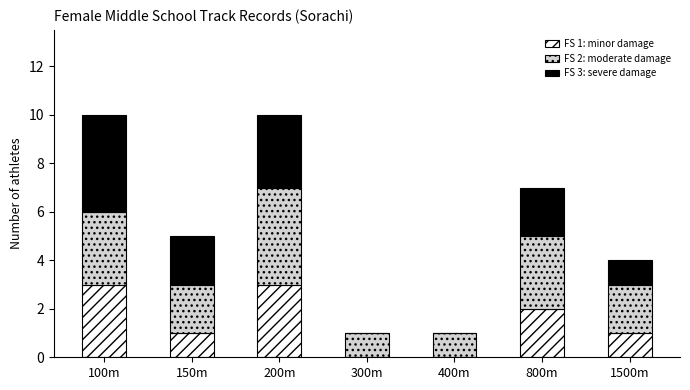

What is the total value across all series at 1500m?

4